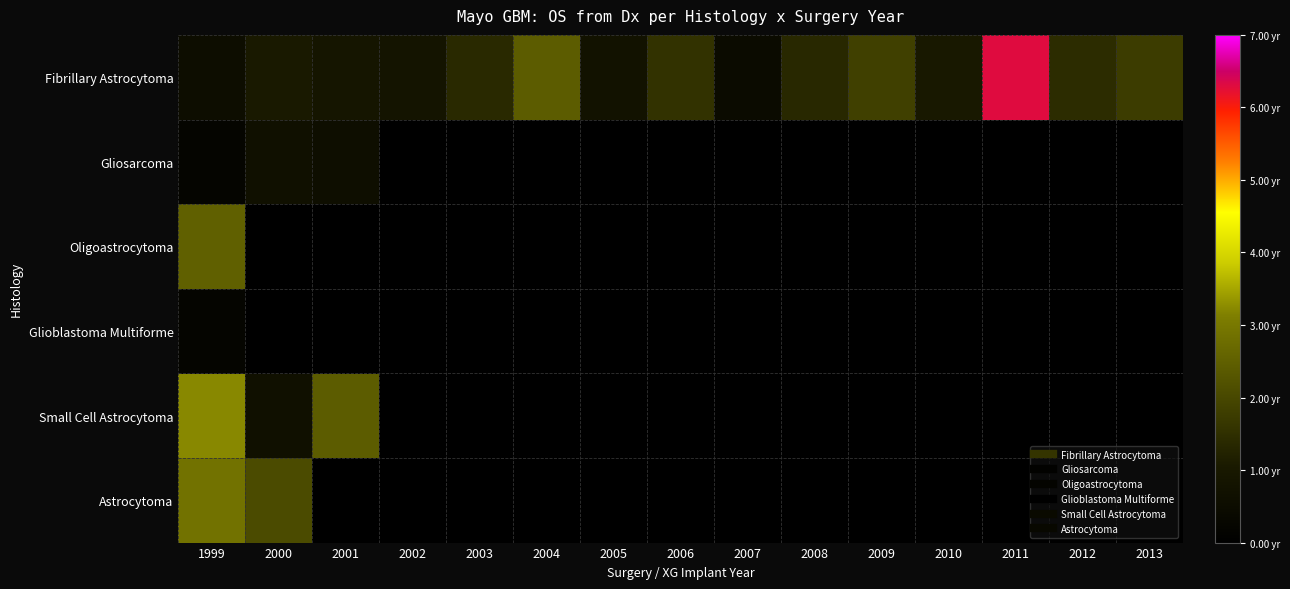

Which series has the largest range (max minus min)?

Fibrillary Astrocytoma